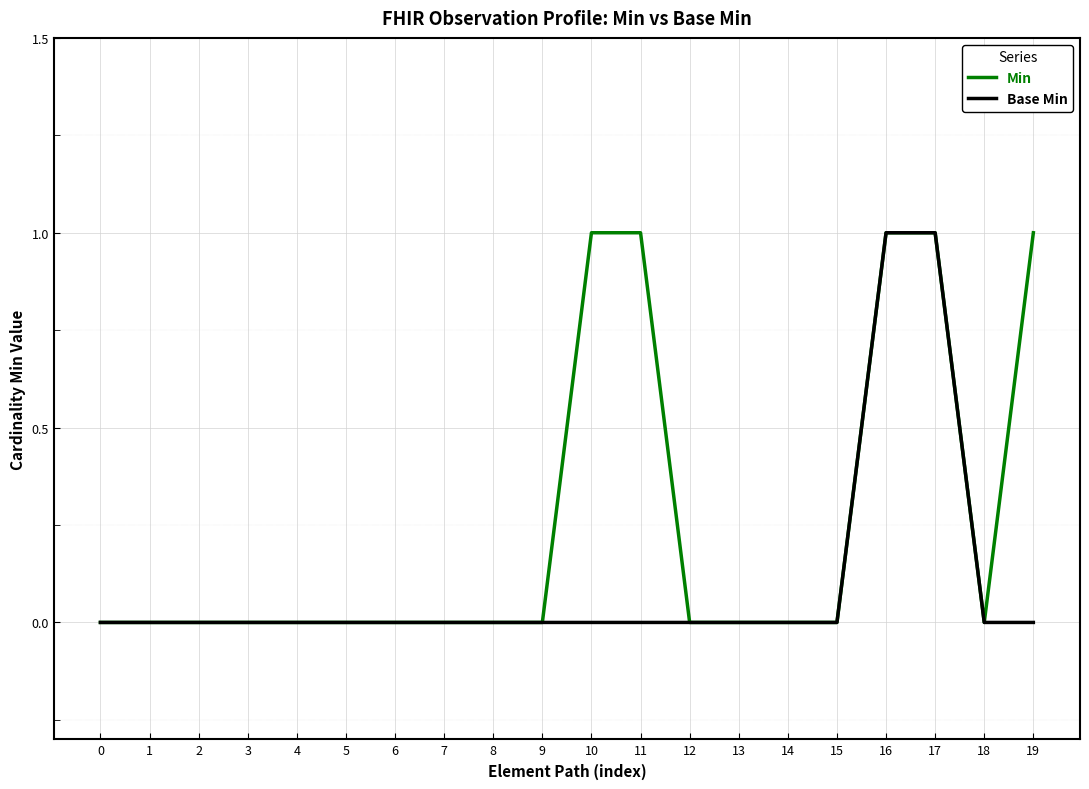

How many lines are shown in the chart?

2